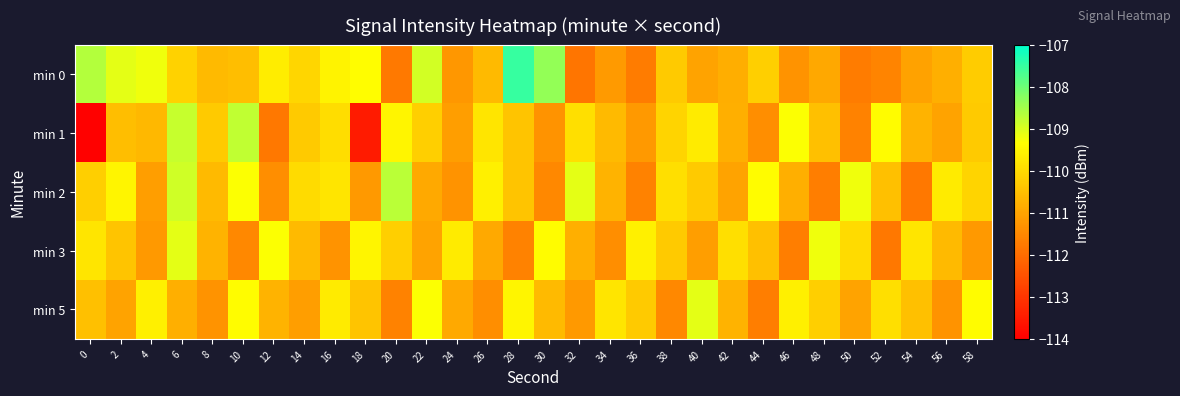

Reading left to right, what are all the values shown in this chart?

min 0: 0=-108.7	2=-109.1	4=-109.2	6=-110.2	8=-110.6	10=-110.5	12=-109.7	14=-110.1	16=-109.6	18=-109.4	20=-111.8	22=-108.9	24=-111.2	26=-110.6	28=-107.5	30=-108.4	32=-111.9	34=-111.2	36=-111.7	38=-110.3	40=-111.0	42=-110.8	44=-110.2	46=-111.3	48=-110.9	50=-111.7	52=-111.6	54=-111.0	56=-110.8	58=-110.3
min 1: 0=-114.0	2=-110.5	4=-110.6	6=-108.8	8=-110.3	10=-108.8	12=-111.8	14=-110.3	16=-109.9	18=-113.5	20=-109.5	22=-110.2	24=-111.1	26=-109.8	28=-110.4	30=-111.3	32=-109.9	34=-110.6	36=-111.2	38=-110.1	40=-109.7	42=-110.8	44=-111.4	46=-109.3	48=-110.5	50=-111.6	52=-109.4	54=-110.7	56=-111.0	58=-110.3
min 2: 0=-110.2	2=-109.5	4=-111.1	6=-108.9	8=-110.6	10=-109.3	12=-111.4	14=-110.0	16=-109.8	18=-111.2	20=-108.7	22=-110.9	24=-111.3	26=-109.6	28=-110.4	30=-111.5	32=-109.1	34=-110.7	36=-111.6	38=-109.9	40=-110.3	42=-111.0	44=-109.4	46=-110.8	48=-111.7	50=-109.2	52=-110.5	54=-111.8	56=-109.7	58=-110.1
min 3: 0=-109.8	2=-110.4	4=-111.2	6=-109.1	8=-110.7	10=-111.5	12=-109.3	14=-110.6	16=-111.3	18=-109.5	20=-110.2	22=-111.0	24=-109.7	26=-110.9	28=-111.6	30=-109.4	32=-110.8	34=-111.4	36=-109.6	38=-110.3	40=-111.1	42=-109.9	44=-110.5	46=-111.7	48=-109.2	50=-110.0	52=-111.8	54=-109.8	56=-110.6	58=-111.2
min 5: 0=-110.5	2=-111.0	4=-109.6	6=-110.8	8=-111.3	10=-109.4	12=-110.7	14=-111.1	16=-109.7	18=-110.4	20=-111.6	22=-109.3	24=-110.9	26=-111.4	28=-109.5	30=-110.6	32=-111.2	34=-109.8	36=-110.3	38=-111.5	40=-109.1	42=-110.7	44=-111.7	46=-109.6	48=-110.2	50=-111.0	52=-109.9	54=-110.5	56=-111.3	58=-109.4